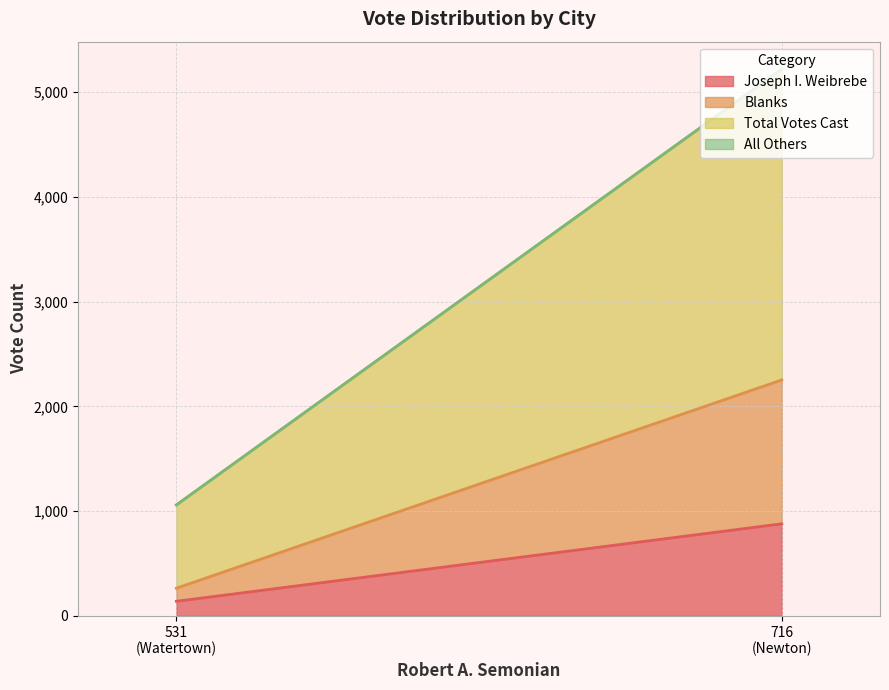

Reading left to right, transcribe all the data shown in this chart.

Joseph I. Weibrebe: 879	139
Blanks: 1374	125
Total Votes Cast: 2969	795
All Others: 0	0